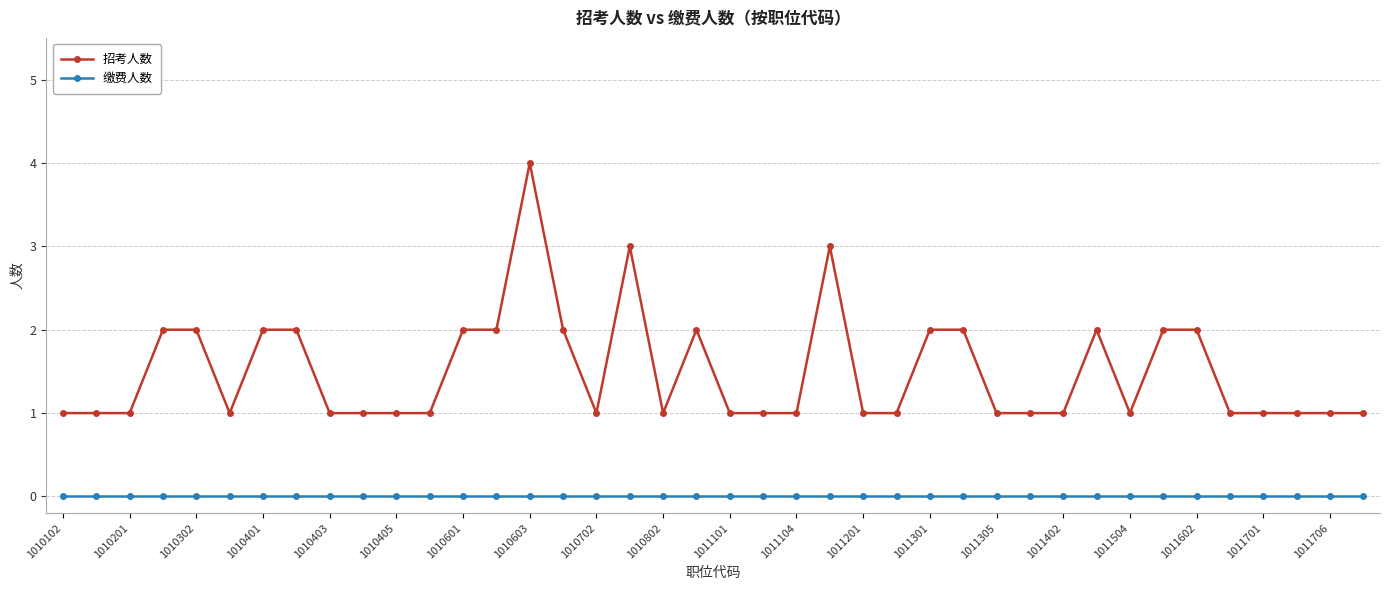

List the series in order of their peak value, highest first.

招考人数, 缴费人数